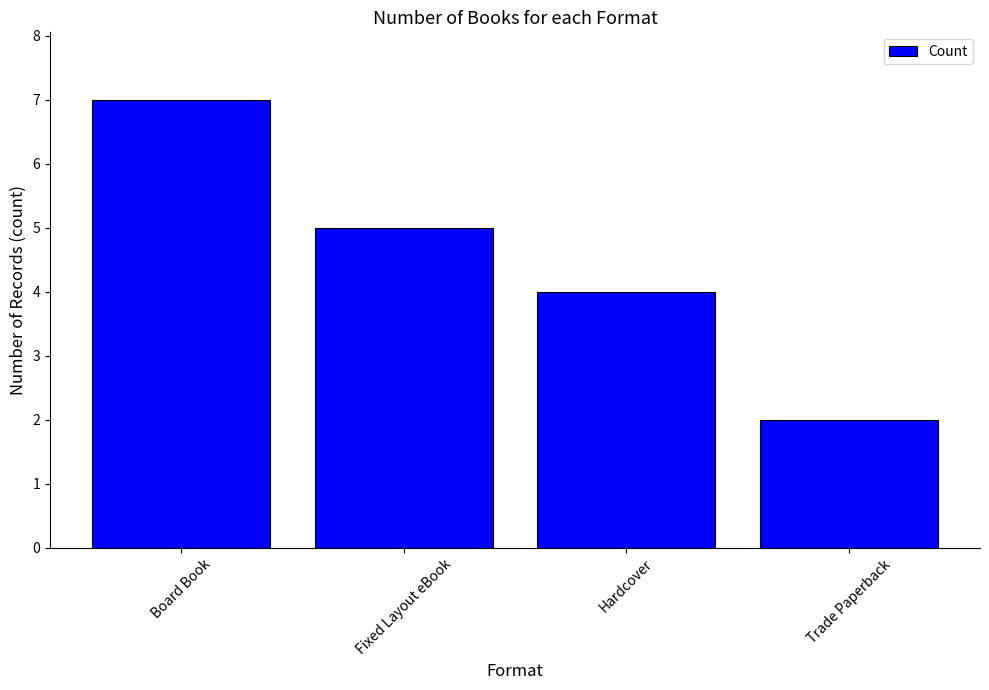

List the labels in order of value, smallest first.

Trade Paperback, Hardcover, Fixed Layout eBook, Board Book